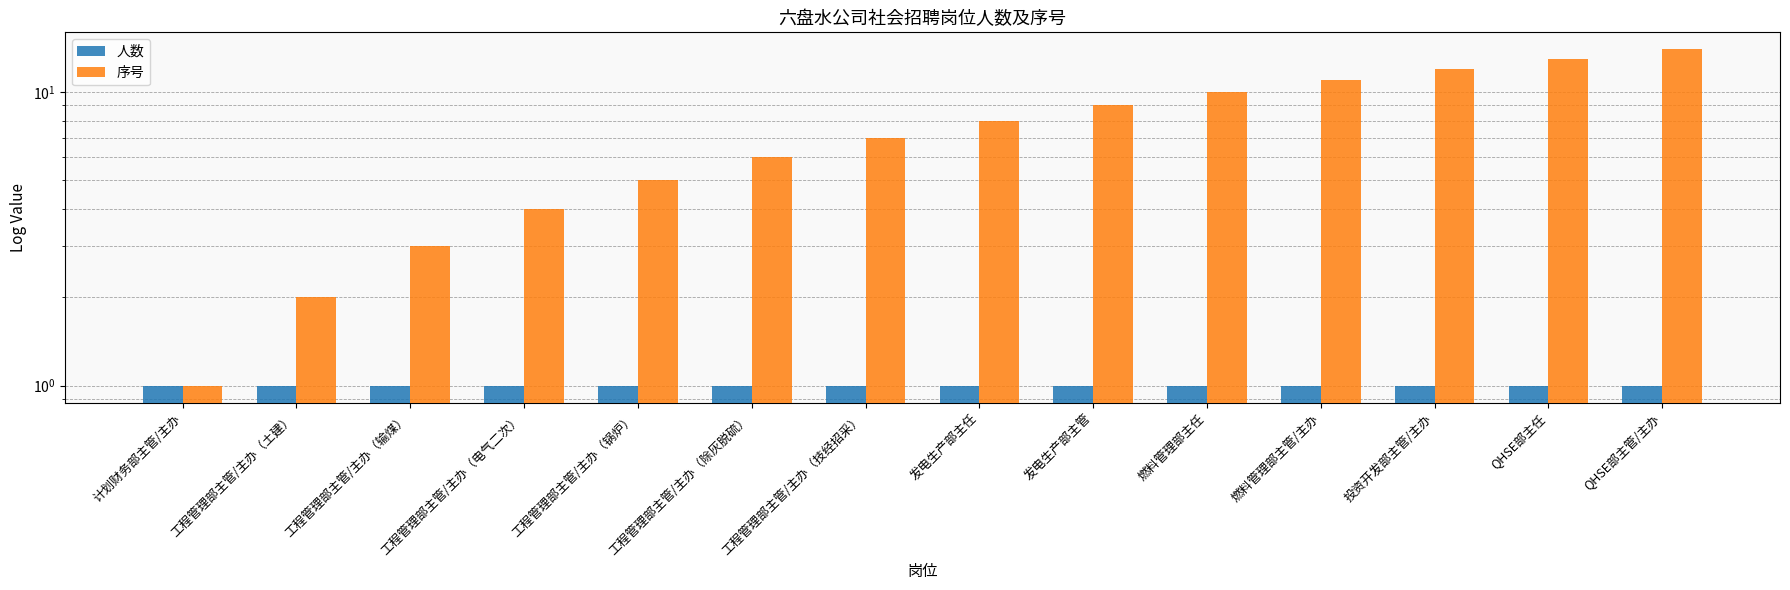

Which has a higher value, 燃料管理部主任 or 工程管理部主管/主办（电气二次）?

燃料管理部主任